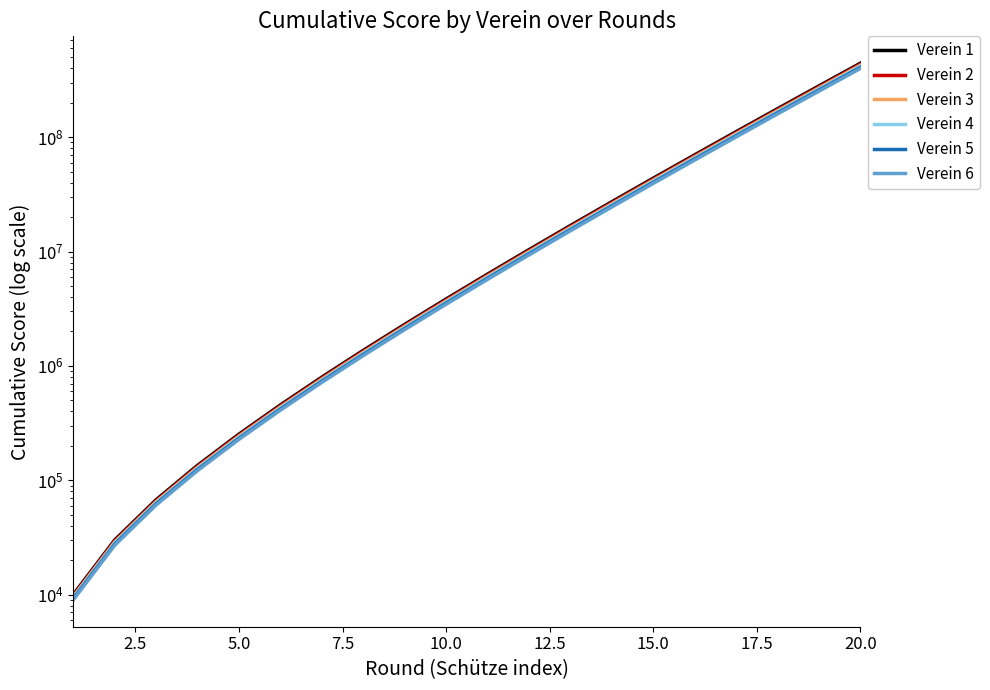

The Verein 1 series shows 10969320.4 at 10. True or false?

False